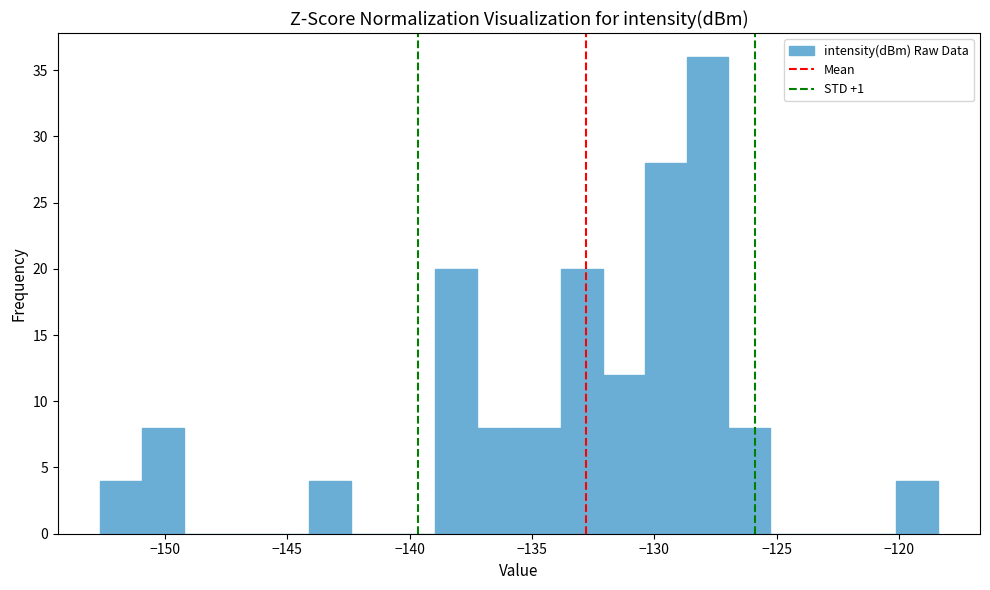

Read against the x-axis, roughly where is the centre of the tallest bar?

-128.0